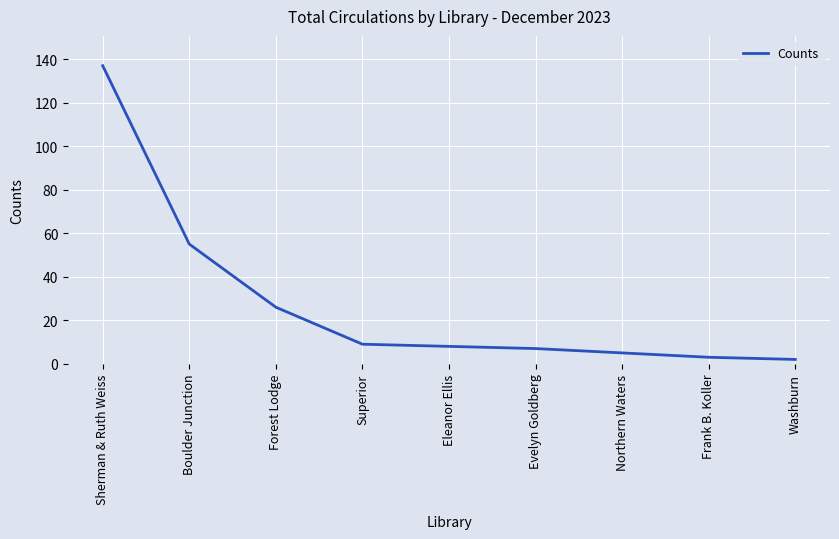

At which category does the chart reach its peak across all series?

Sherman & Ruth Weiss